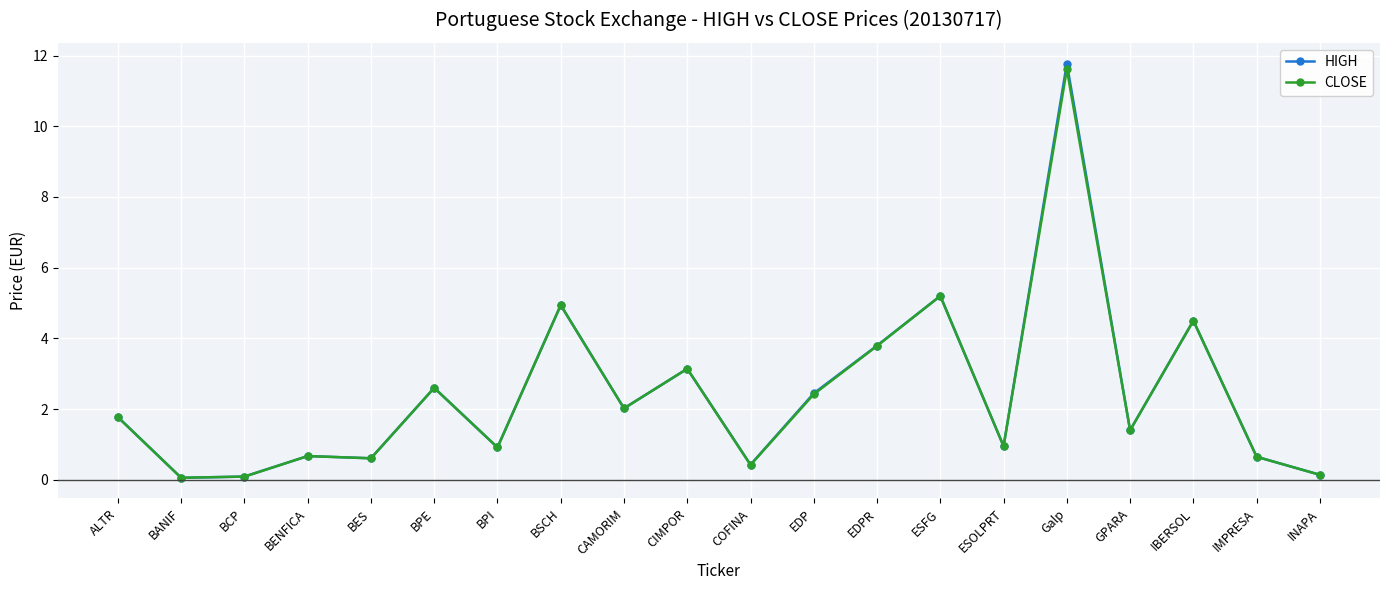

True or false: HIGH has a value of 0.9 at BPE.

False